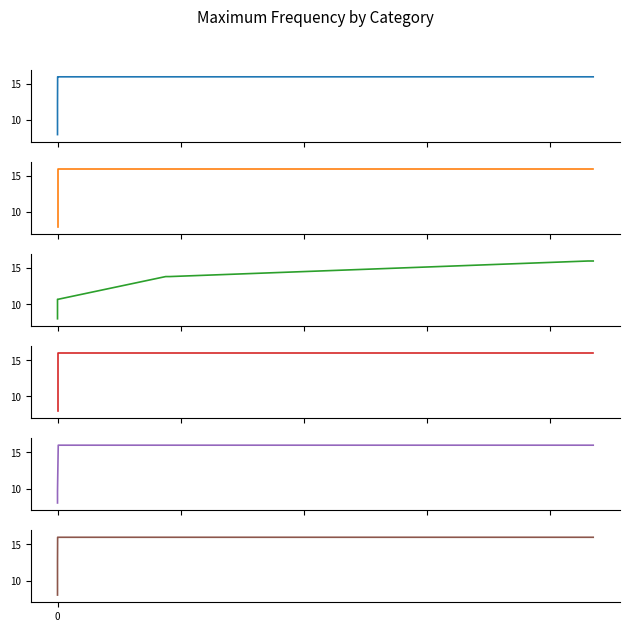

Does the chart display data point markers on the line(s)?

No